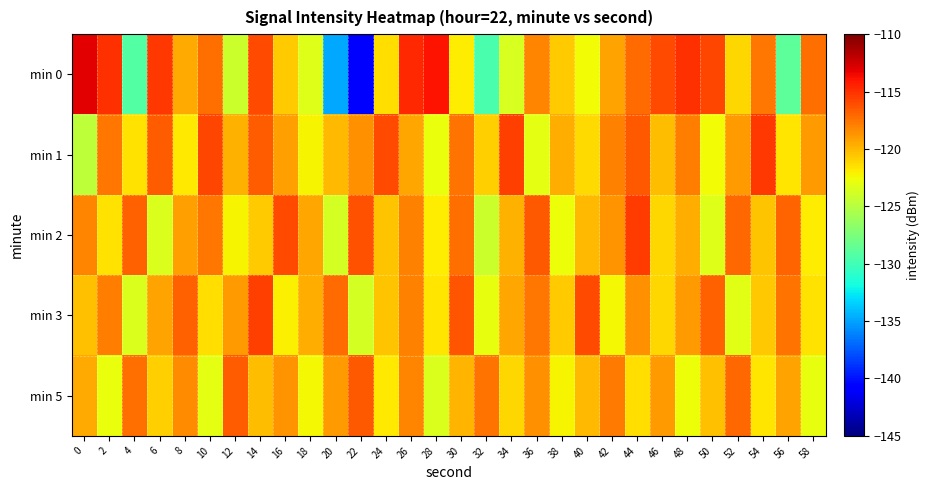

Reading left to right, extract all data points from this chart.

min 0: 0=-113.1	2=-114.9	4=-129.2	6=-115.3	8=-119.5	10=-117.4	12=-124.2	14=-115.9	16=-120.8	18=-123.3	20=-134.8	22=-141.1	24=-121.4	26=-114.8	28=-113.9	30=-122.0	32=-129.6	34=-123.5	36=-118.1	38=-120.8	40=-122.5	42=-119.2	44=-117.1	46=-115.9	48=-114.9	50=-115.9	52=-121.1	54=-117.6	56=-128.8	58=-117.3
min 1: 0=-124.7	2=-117.6	4=-121.5	6=-116.6	8=-121.8	10=-115.9	12=-119.8	14=-116.7	16=-119.1	18=-122.2	20=-120.0	22=-118.5	24=-116.0	26=-119.3	28=-122.8	30=-117.4	32=-120.9	34=-115.6	36=-123.1	38=-119.7	40=-121.3	42=-118.0	44=-116.5	46=-120.2	48=-117.8	50=-122.5	52=-119.0	54=-115.3	56=-121.7	58=-118.9
min 2: 0=-118.2	2=-121.5	4=-116.8	6=-123.4	8=-119.1	10=-117.6	12=-122.3	14=-120.8	16=-115.9	18=-119.4	20=-123.7	22=-116.2	24=-120.5	26=-118.0	28=-121.9	30=-117.3	32=-124.1	34=-119.8	36=-116.5	38=-122.6	40=-120.1	42=-118.7	44=-115.4	46=-121.2	48=-119.6	50=-123.3	52=-117.1	54=-120.4	56=-116.9	58=-122.0
min 3: 0=-120.3	2=-117.8	4=-123.5	6=-119.2	8=-116.7	10=-121.4	12=-118.9	14=-115.6	16=-122.1	18=-119.7	20=-117.2	22=-123.8	24=-120.5	26=-118.0	28=-121.7	30=-116.3	32=-122.9	34=-119.4	36=-117.6	38=-120.8	40=-115.9	42=-122.4	44=-118.5	46=-121.1	48=-119.0	50=-116.8	52=-123.2	54=-120.6	56=-117.4	58=-121.5
min 5: 0=-119.5	2=-122.8	4=-117.3	6=-120.9	8=-118.4	10=-123.1	12=-116.6	14=-120.2	16=-118.7	18=-122.4	20=-119.0	22=-116.5	24=-121.8	26=-118.2	28=-123.5	30=-119.9	32=-117.4	34=-121.1	36=-118.6	38=-122.3	40=-120.0	42=-117.7	44=-121.4	46=-118.9	48=-122.6	50=-120.3	52=-117.0	54=-121.7	56=-119.2	58=-122.9